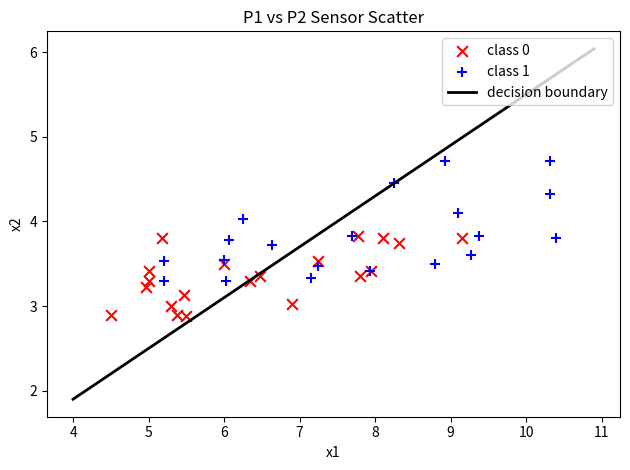

Which series has the largest Y range (max minus min)?

class 1